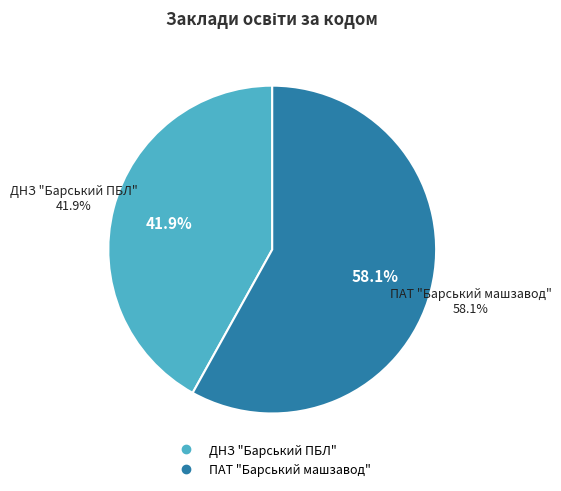

Is it true that ДНЗ "Барський ПБЛ" is 33% of the pie?

False